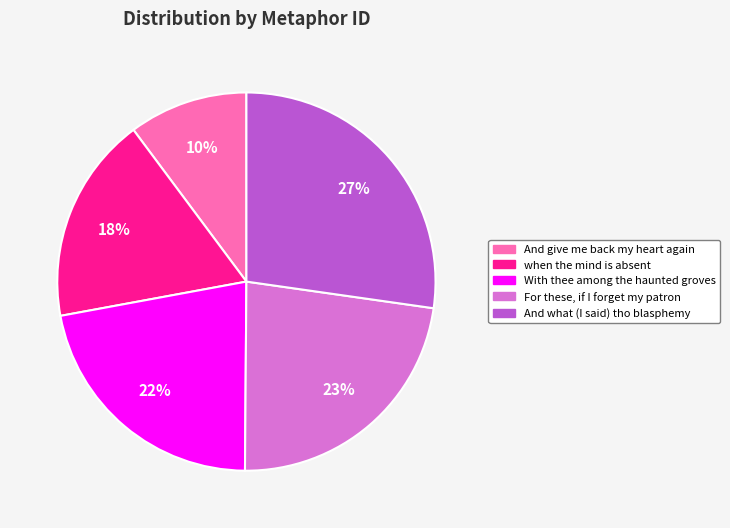

To the nearest percent, what percentage of the pie is For these, if I forget my patron?

23%